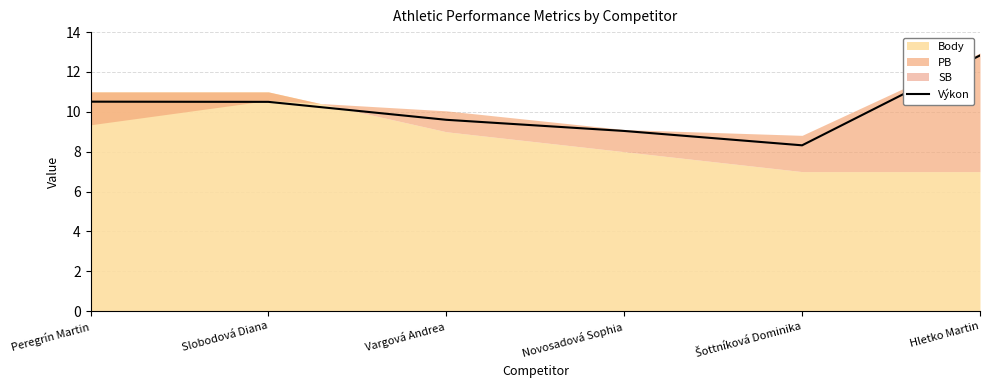

Between Novosadová Sophia and Šottníková Dominika, which is larger?

Novosadová Sophia